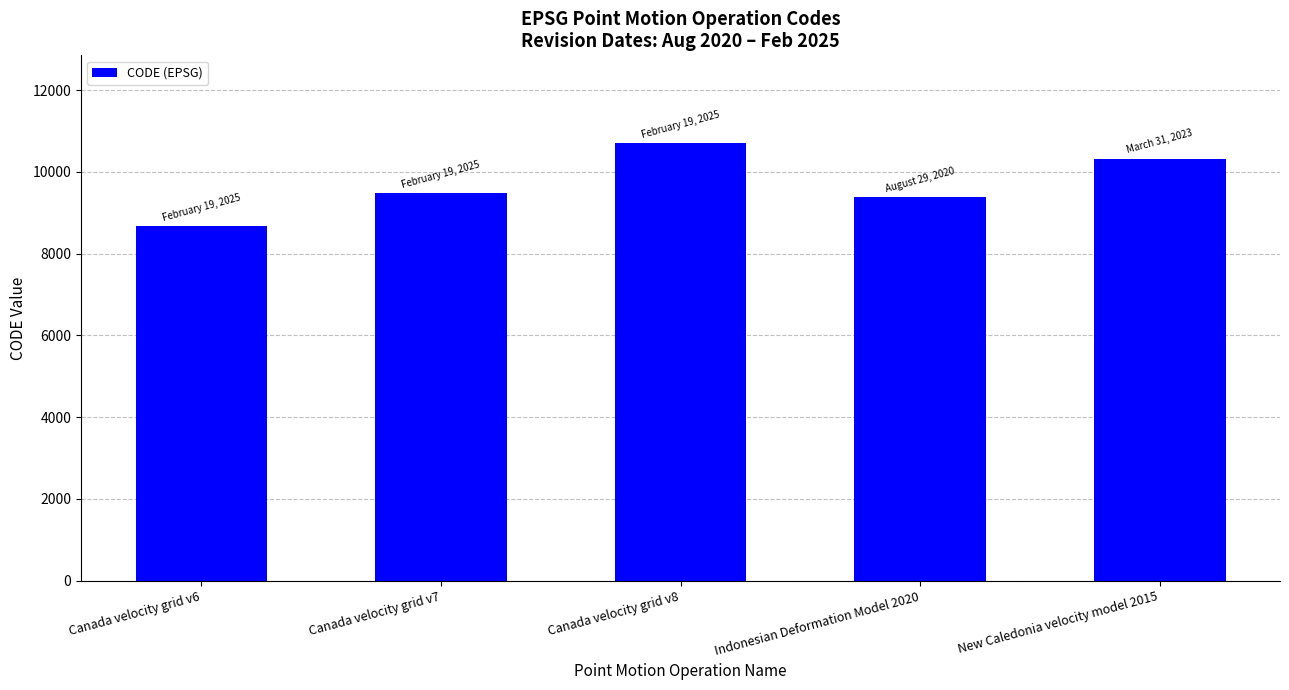

Reading left to right, what are all the values shown in this chart?

Canada velocity grid v6=8676	Canada velocity grid v7=9483	Canada velocity grid v8=10707	Indonesian Deformation Model 2020=9375	New Caledonia velocity model 2015=10323